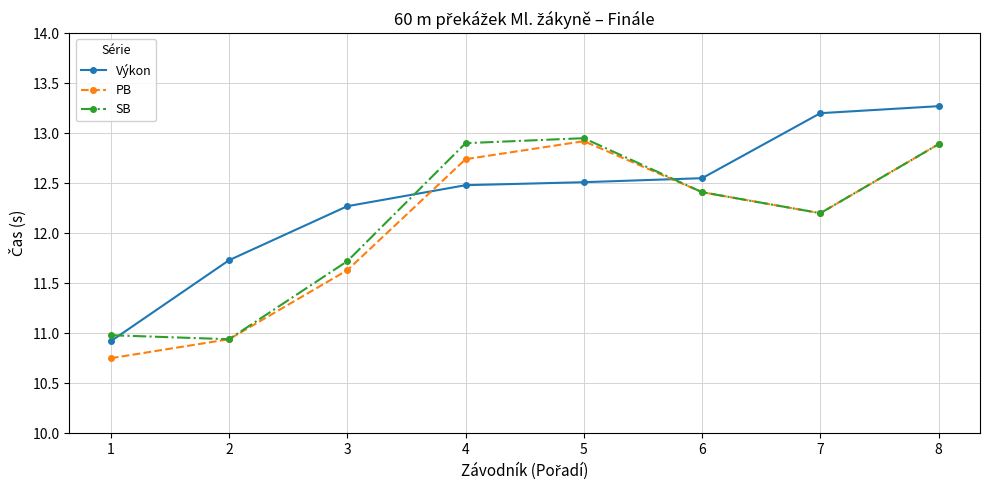

True or false: PB has more than 0 interior local peaks.

True